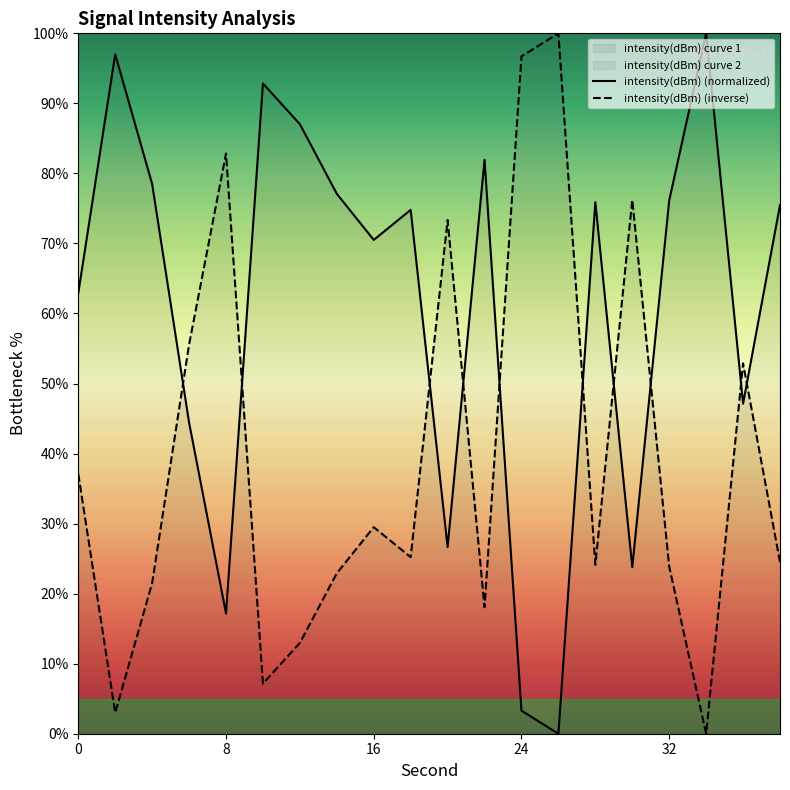

Rank the series by their average value, from highest to lowest.

intensity(dBm) (normalized), intensity(dBm) (inverse)